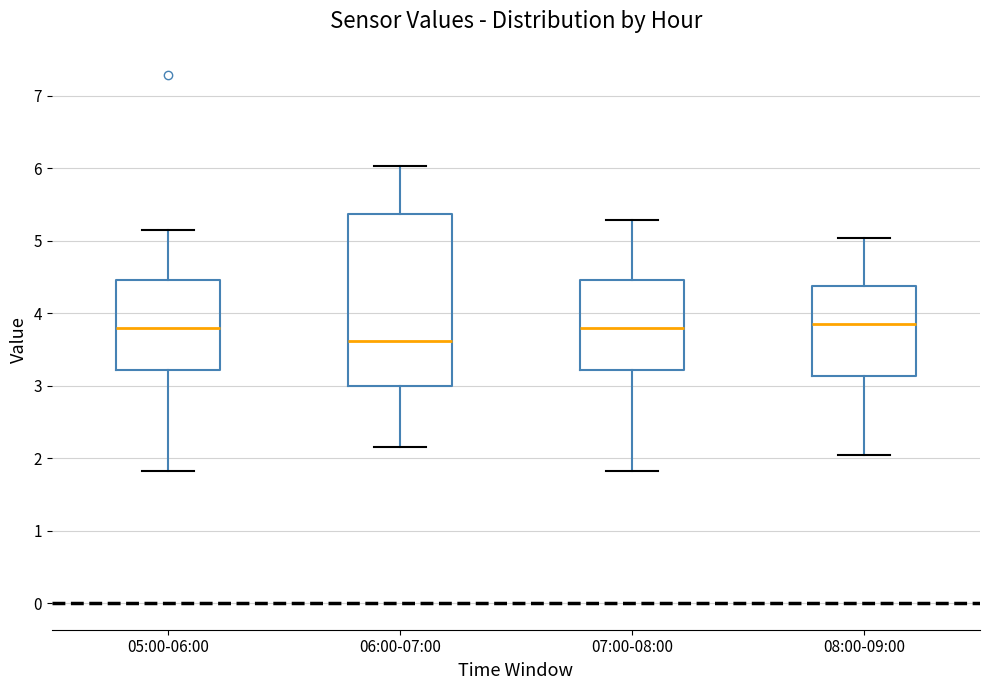

Where is the lower edge of the box for 07:00-08:00 on the y-axis? The values are not printed on the chart, so give them approximately, as read against the axis.

3.2